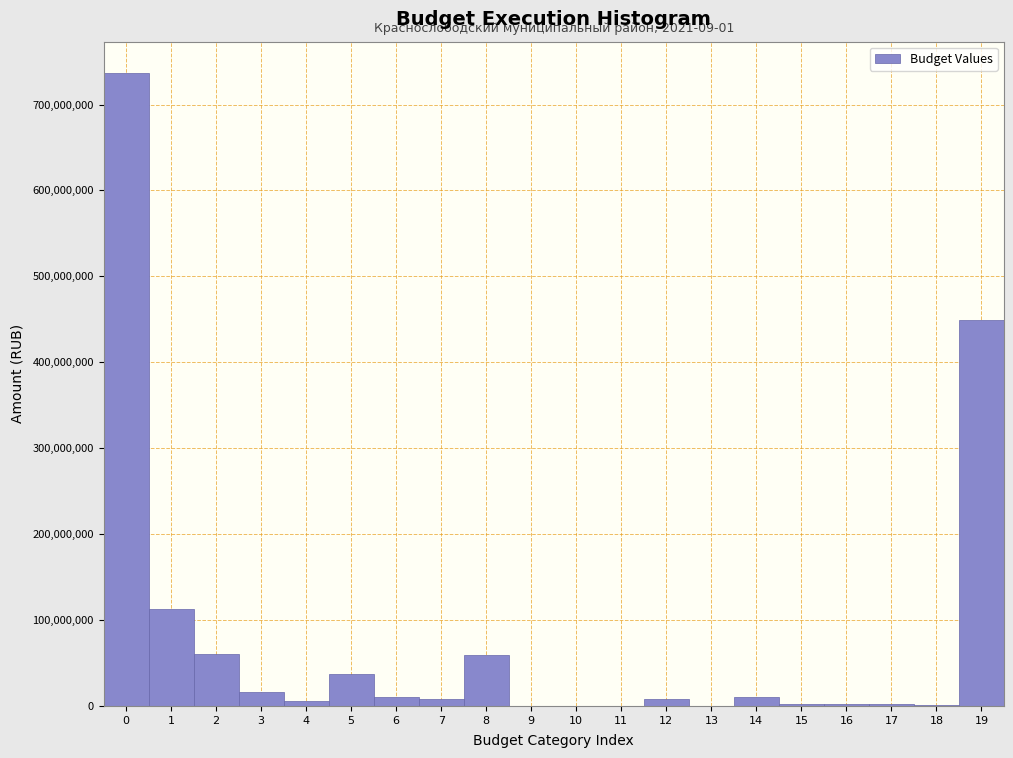

Which range on the x-axis has the tallest bar?

-0.5 to 0.5